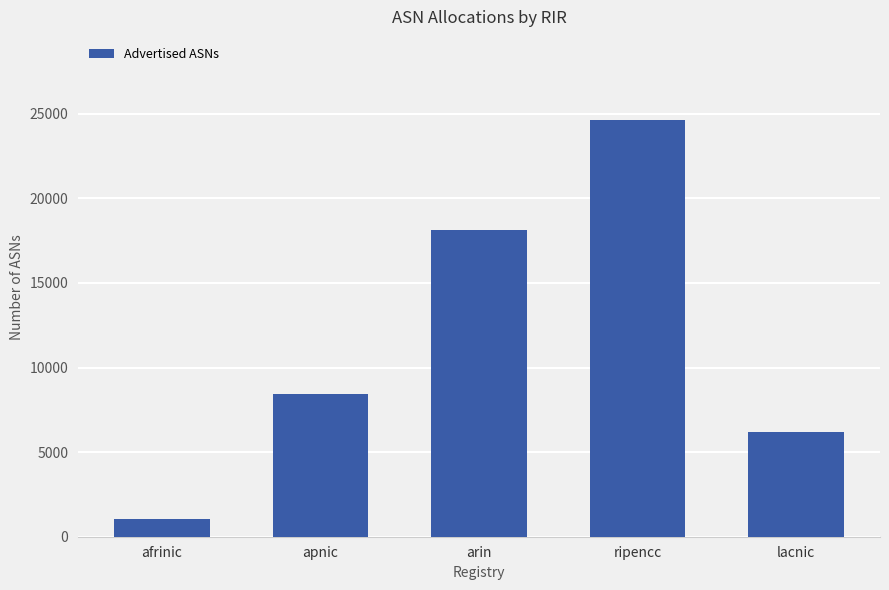

At which label is the value closest to 12844?

apnic